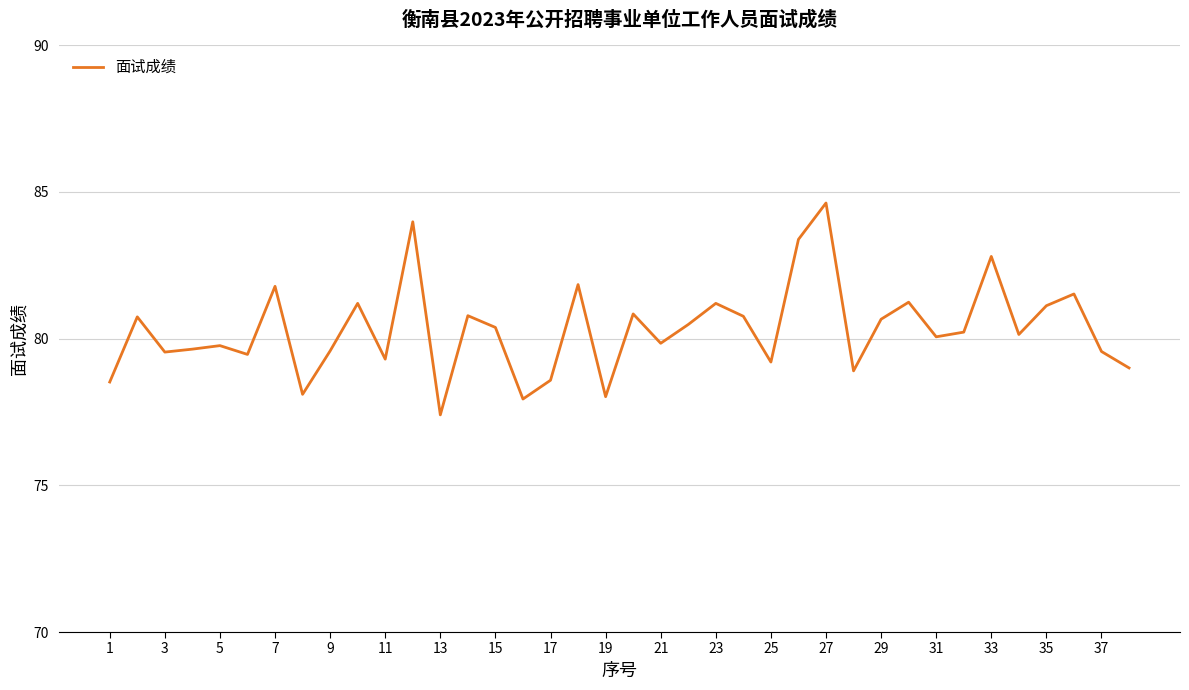

What is the sum of all values?

3052.1